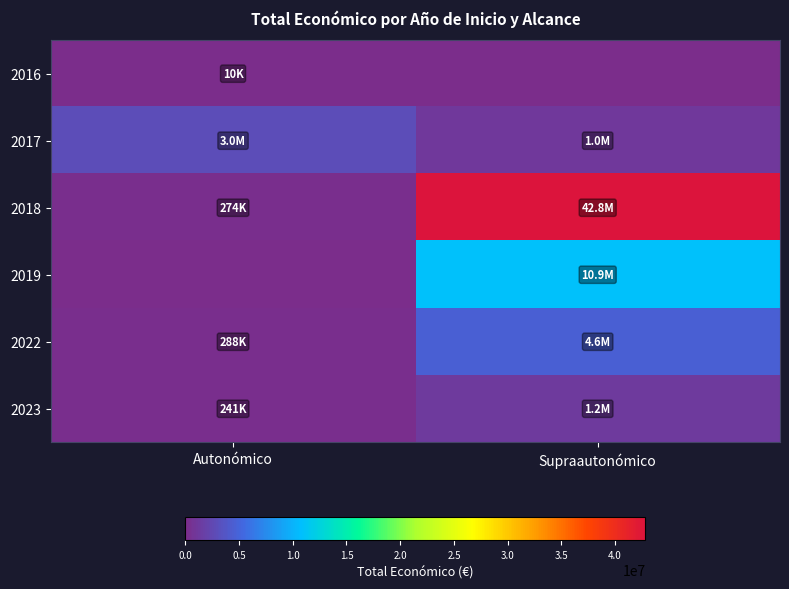

Reading left to right, transcribe all the data shown in this chart.

2016: Autonómico=9900	Supraautonómico=0
2017: Autonómico=2977652	Supraautonómico=1029756
2018: Autonómico=274183	Supraautonómico=42822268
2019: Autonómico=0	Supraautonómico=10927432
2022: Autonómico=287559	Supraautonómico=4627537
2023: Autonómico=241068	Supraautonómico=1199264